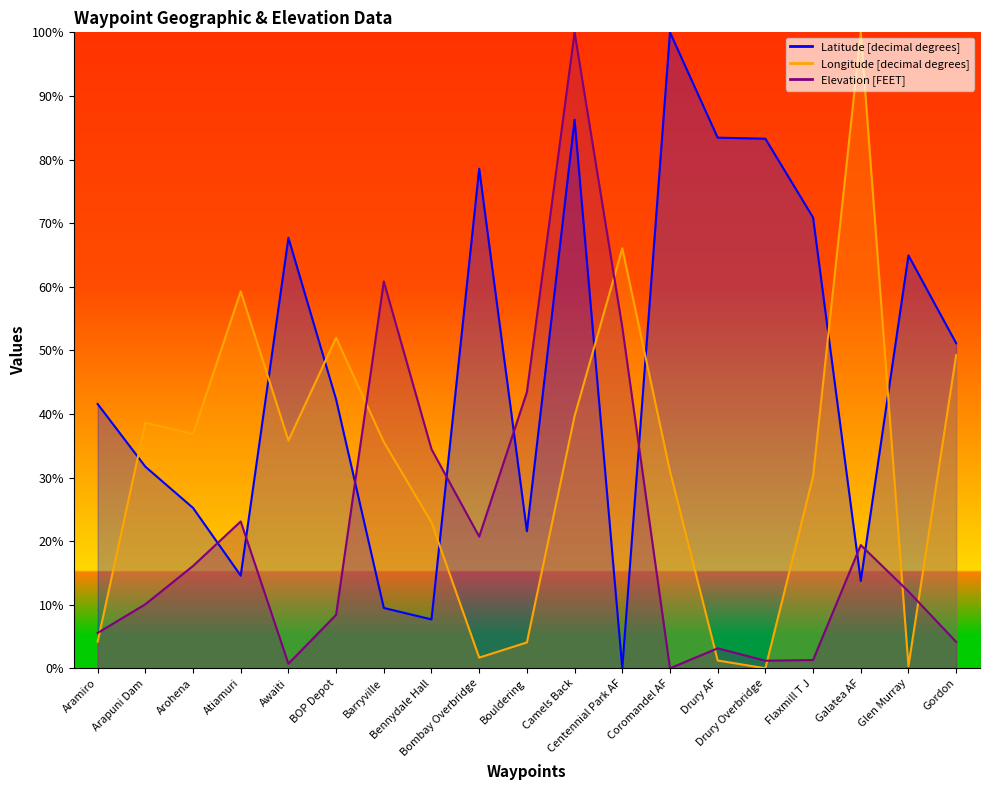

True or false: Latitude [decimal degrees] has more than 1 interior local peaks.

True